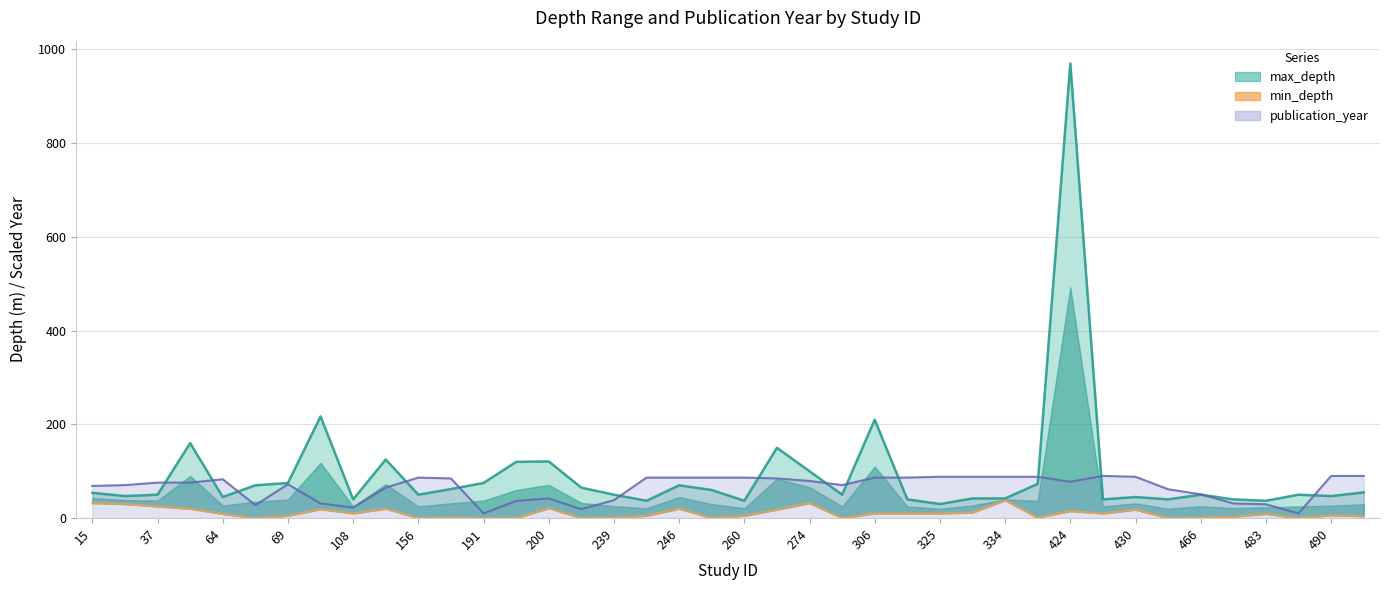

How many categories are shown in the chart?

40